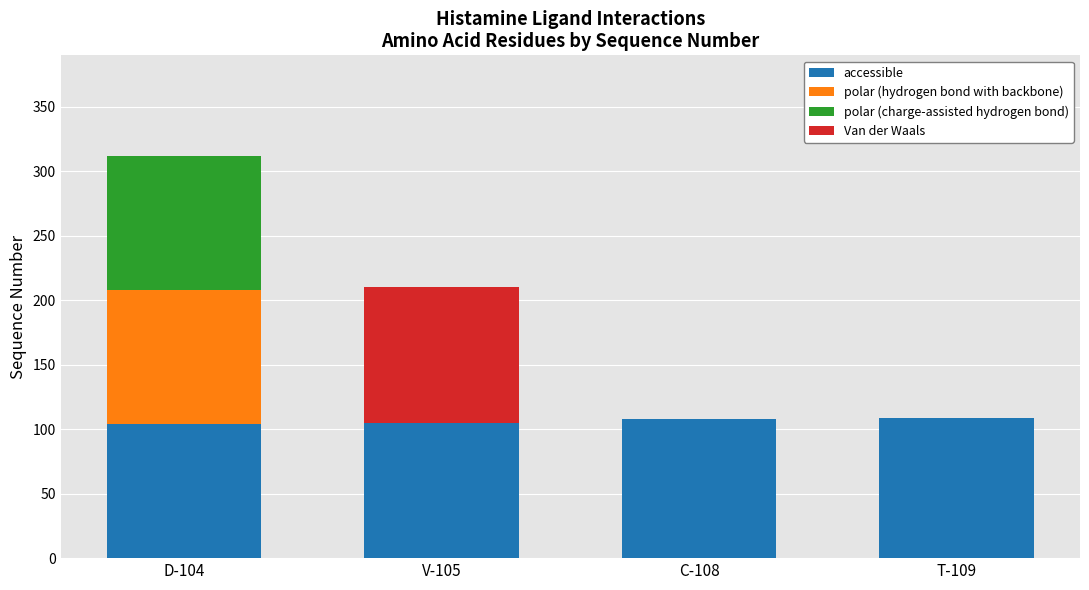

What is the total value across all series at D-104?

312